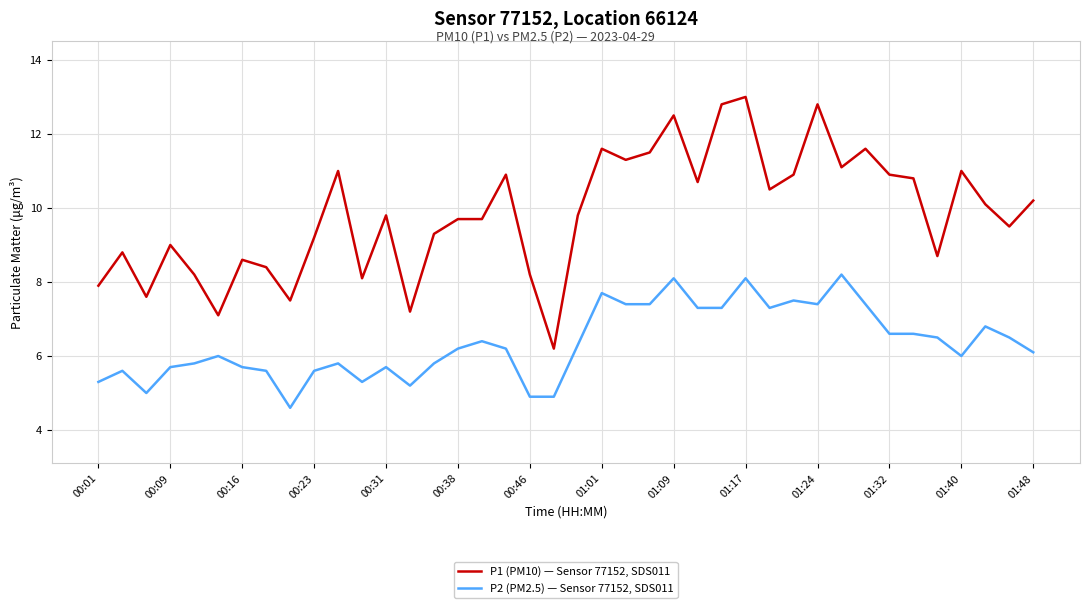

What are all the series names shown in the legend?

P1 (PM10) — Sensor 77152, SDS011, P2 (PM2.5) — Sensor 77152, SDS011